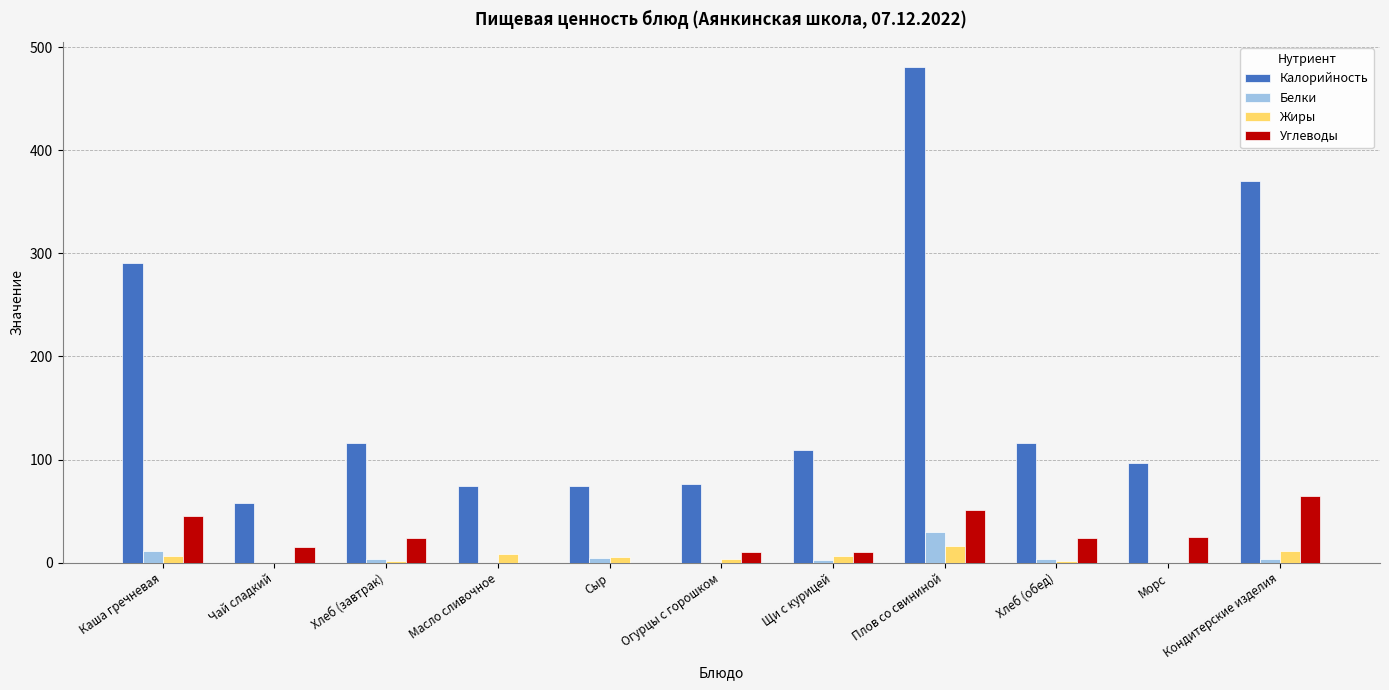

Is the value of Белки at Морс greater than the value of Калорийность at Плов со свининой?

No